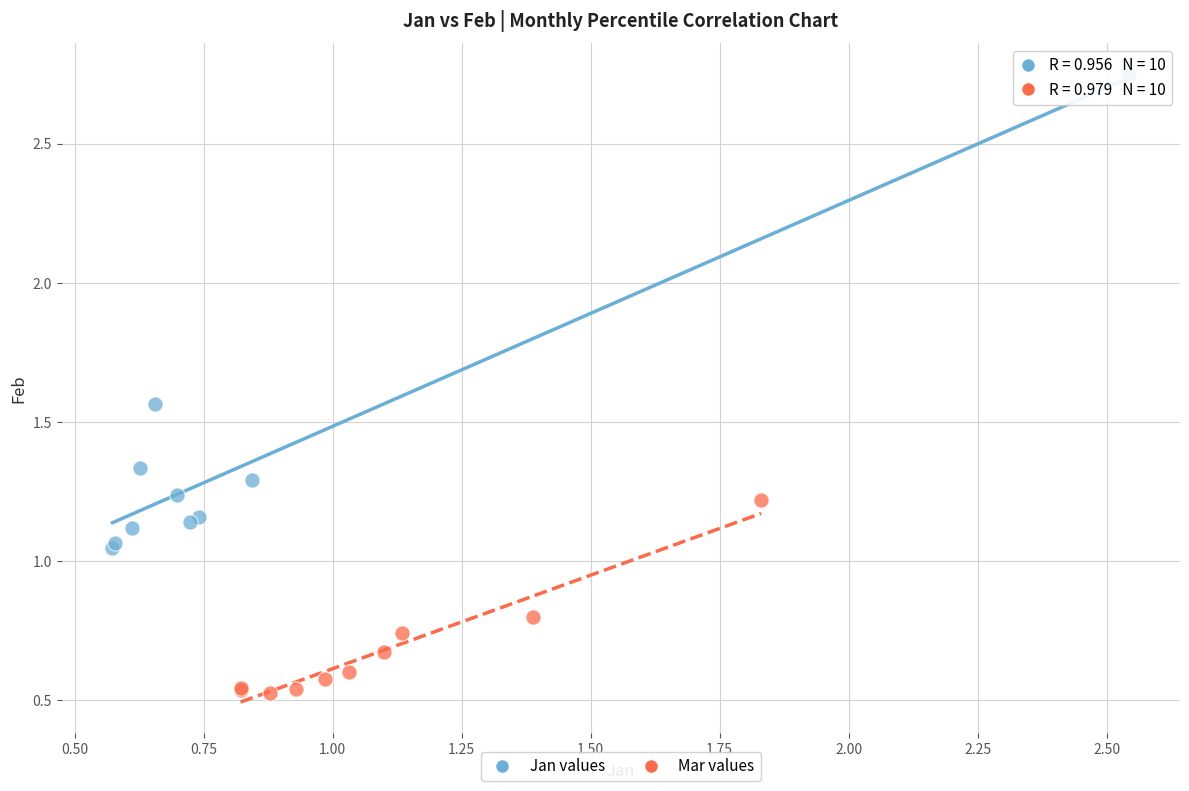

What are all the series names shown in the legend?

Jan values, Mar values